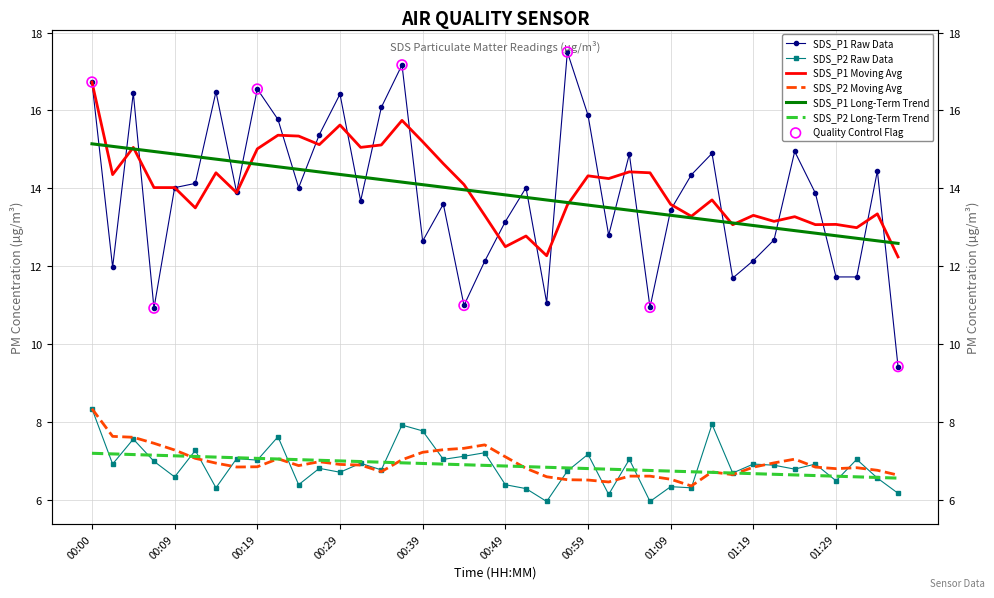

At how many categories does at least one series exceed 10?

39